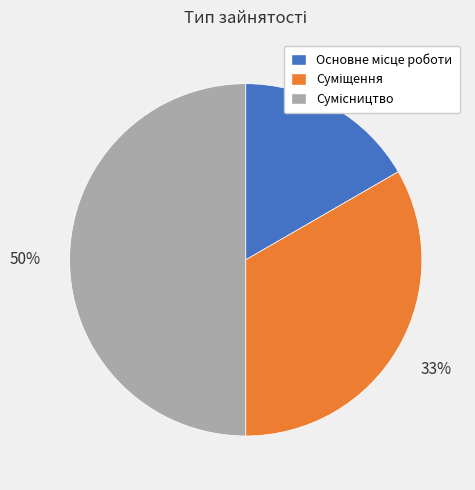

To the nearest percent, what is the average slice percentage?

33%